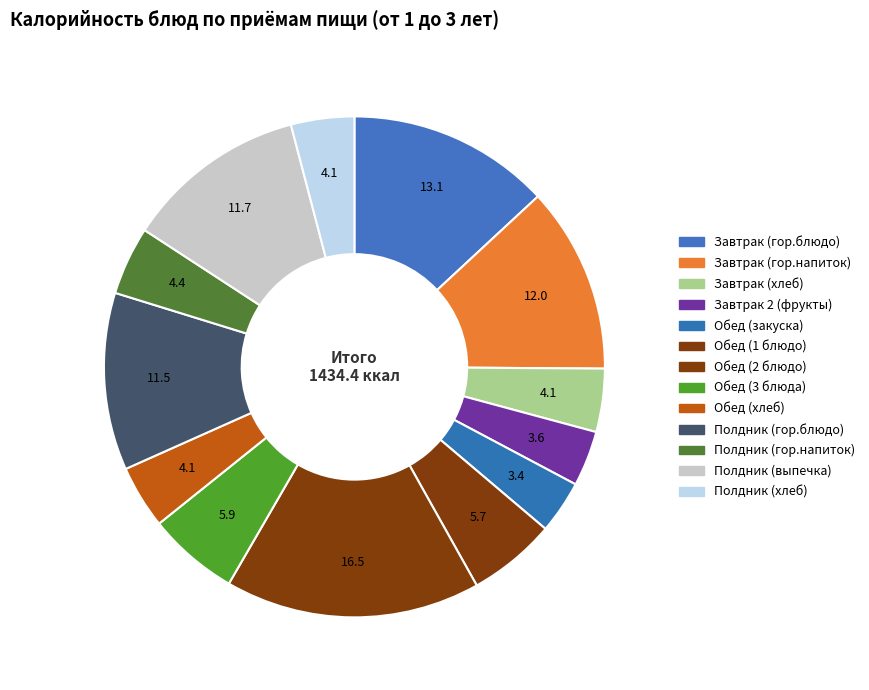

What is the largest slice in the pie chart?

Обед (2 блюдо)